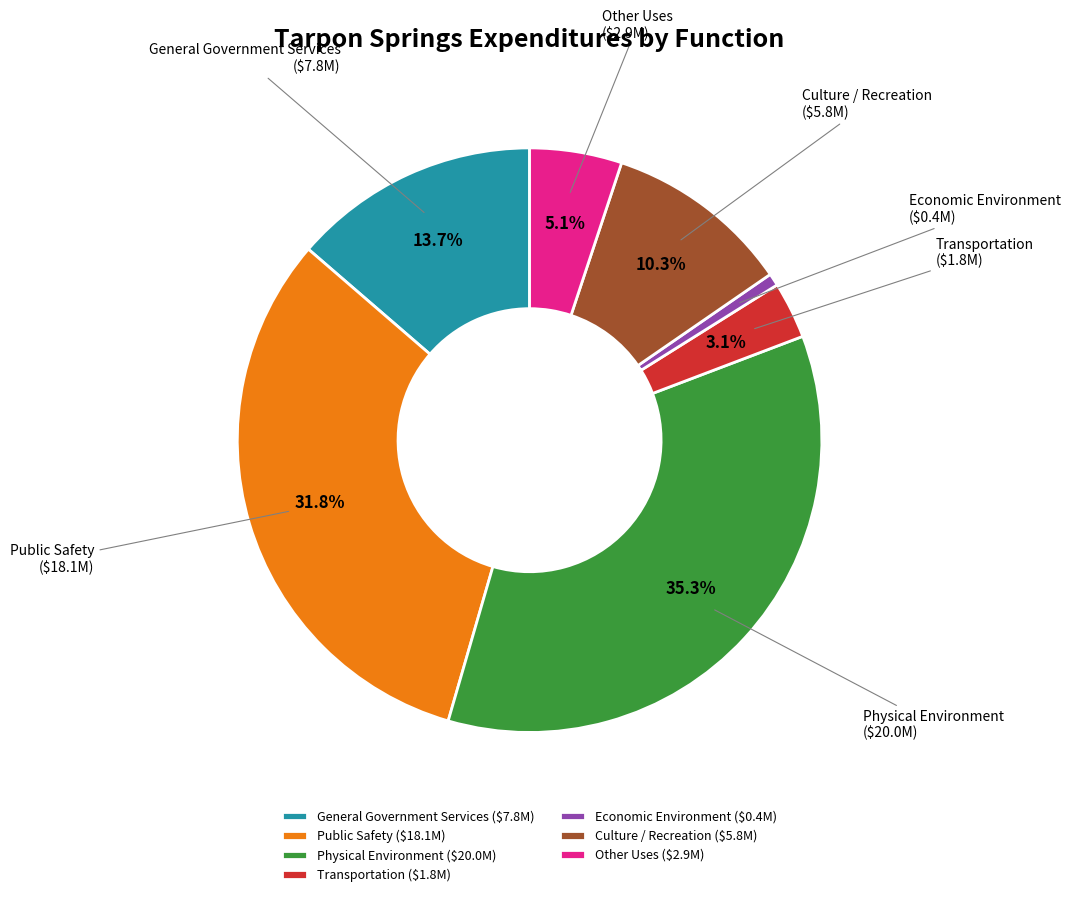

To the nearest percent, what is the difference between the largest and smallest slice percentages?

35%